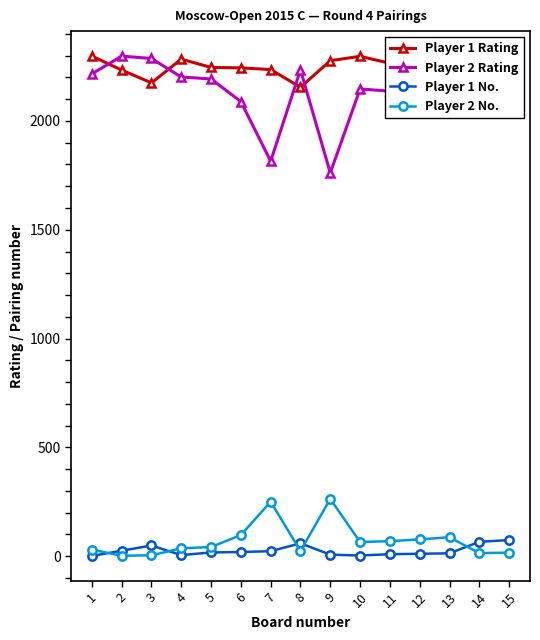

True or false: Player 2 No. and Player 1 No. intersect in this chart.

True